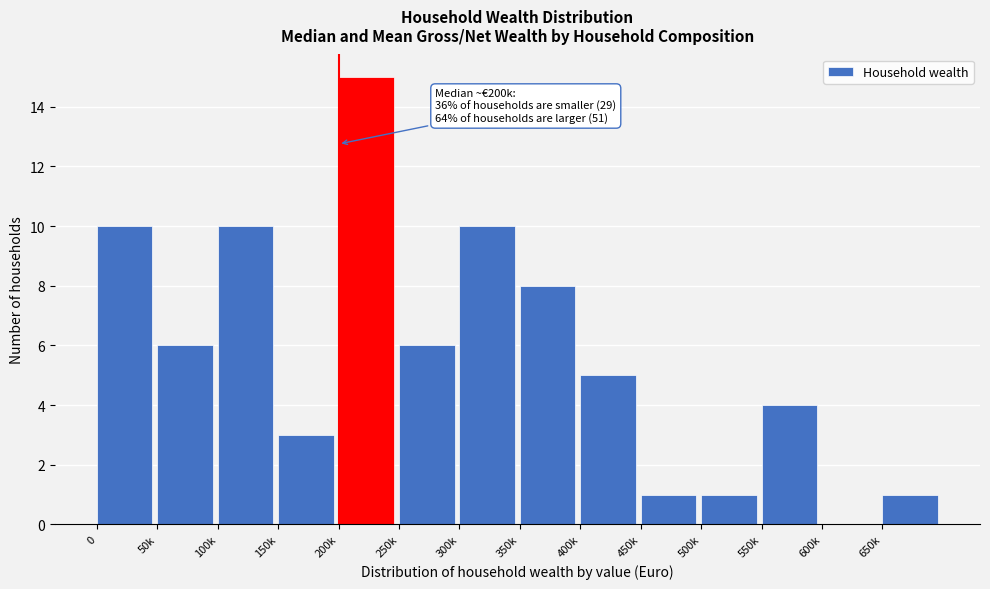

Reading left to right, extract all data points from this chart.

0=10	50k=6	100k=10	150k=3	200k=15	250k=6	300k=10	350k=8	400k=5	450k=1	500k=1	550k=4	600k=0	650k=1